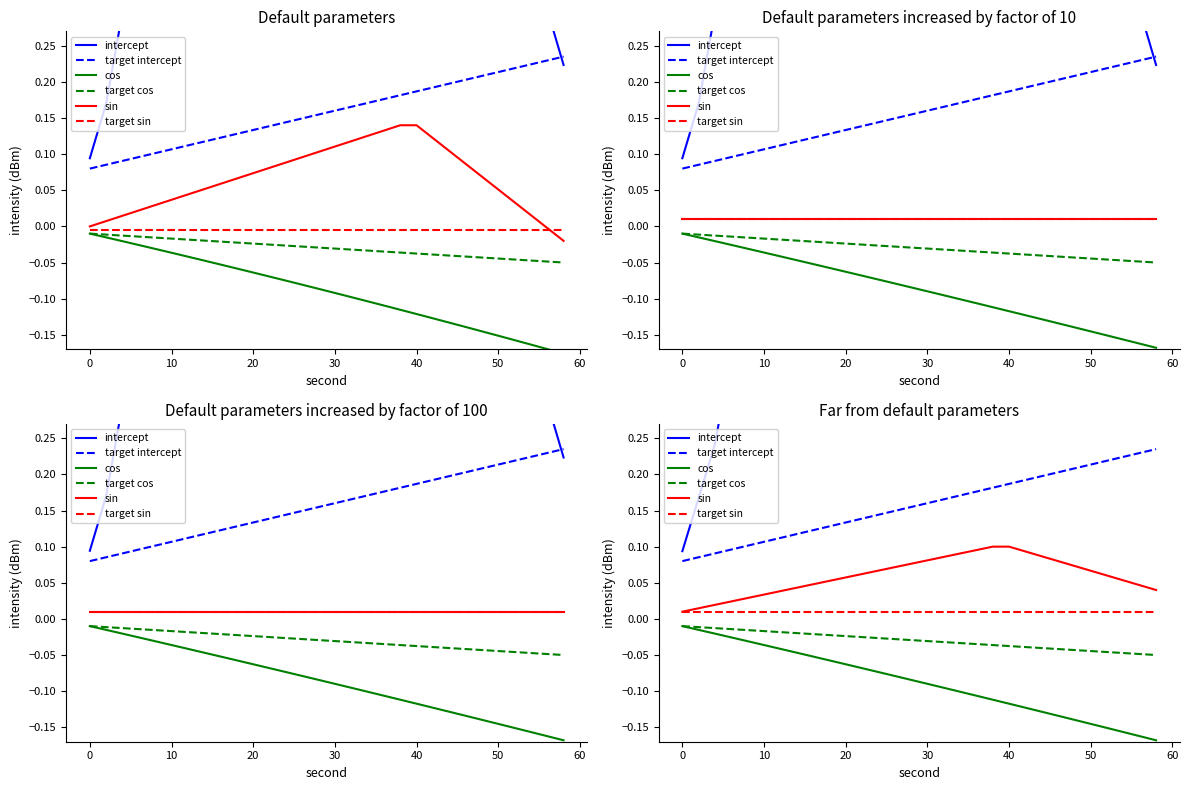

What are all the series names shown in the legend?

intercept, target intercept, cos, target cos, sin, target sin